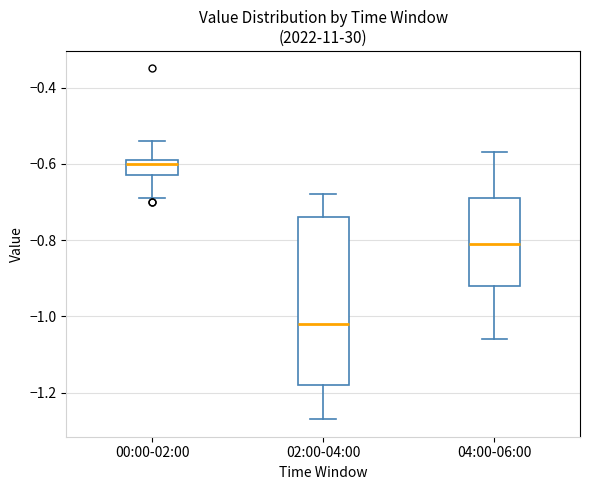

Where is the upper edge of the box for 04:00-06:00 on the y-axis? The values are not printed on the chart, so give them approximately, as read against the axis.

-0.68